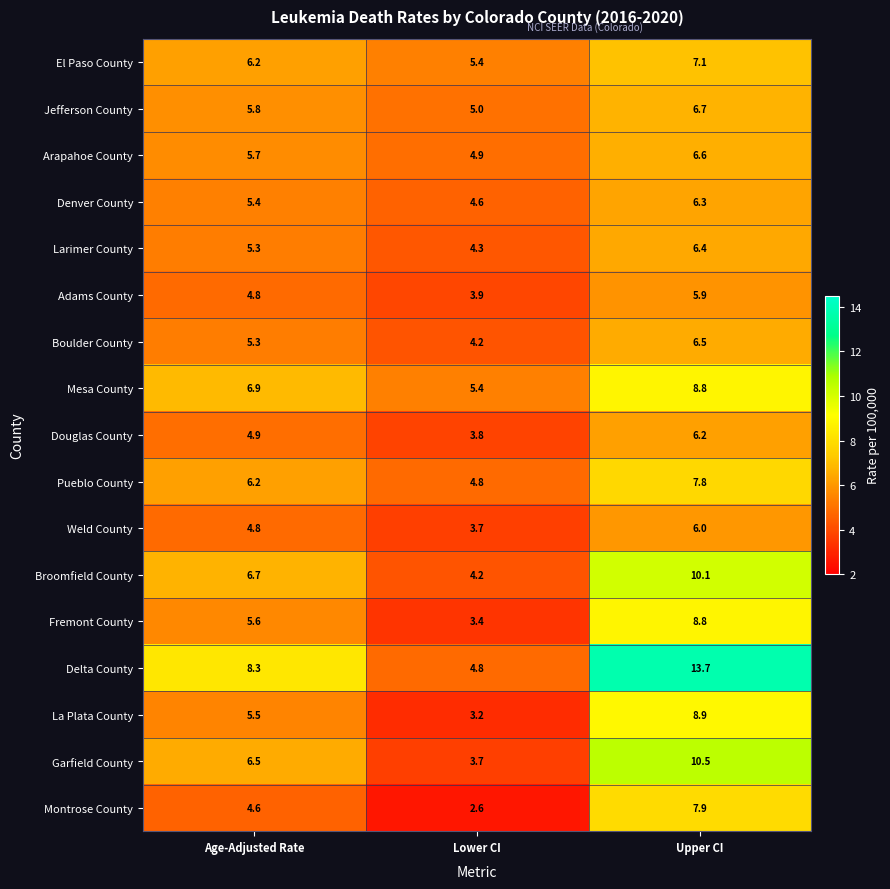

Which series has the largest total across all categories?

Delta County